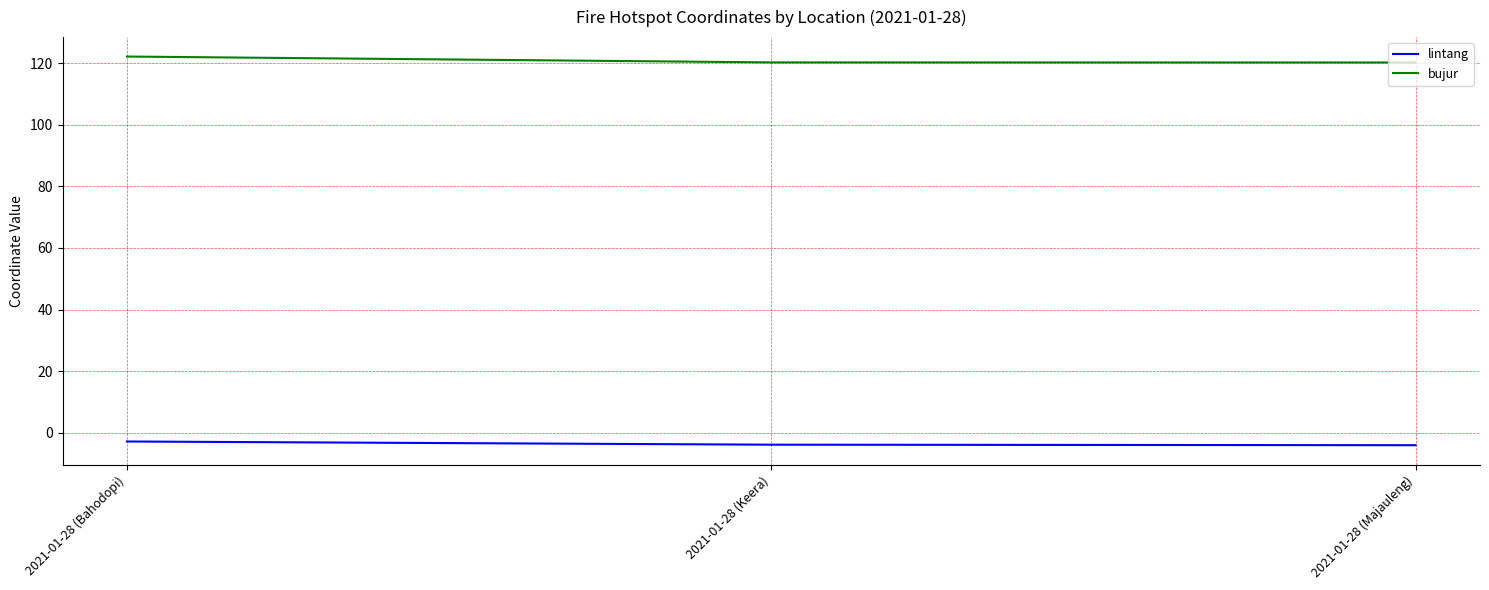

What is the smallest value displayed?

-4.0